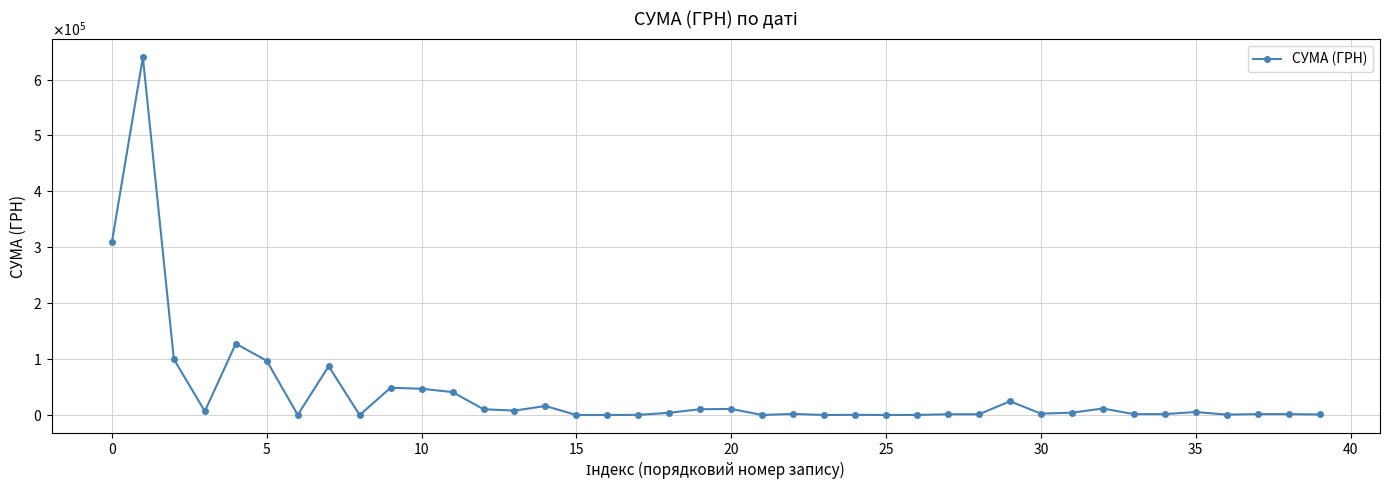

Does the chart have visible grid lines?

Yes